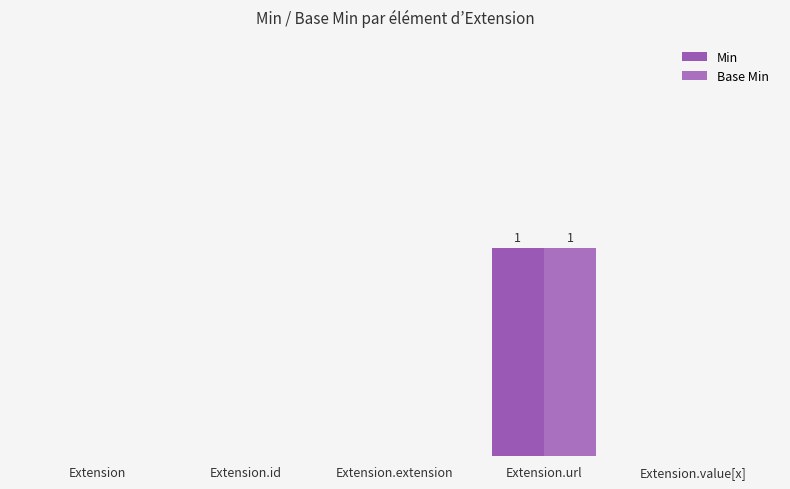

What is the label of the 1st bar from the right?

Extension.value[x]